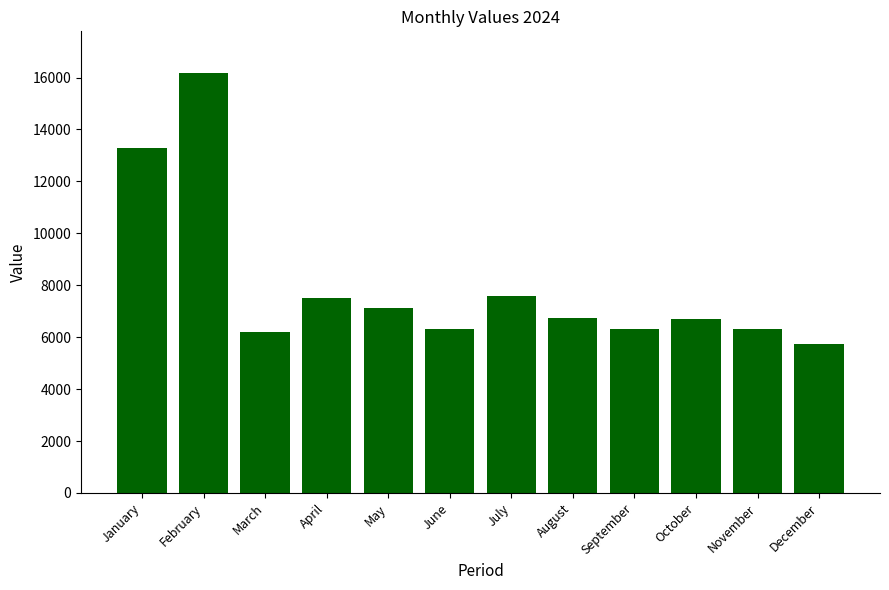

What is the difference between the maximum and minimum values?

10425